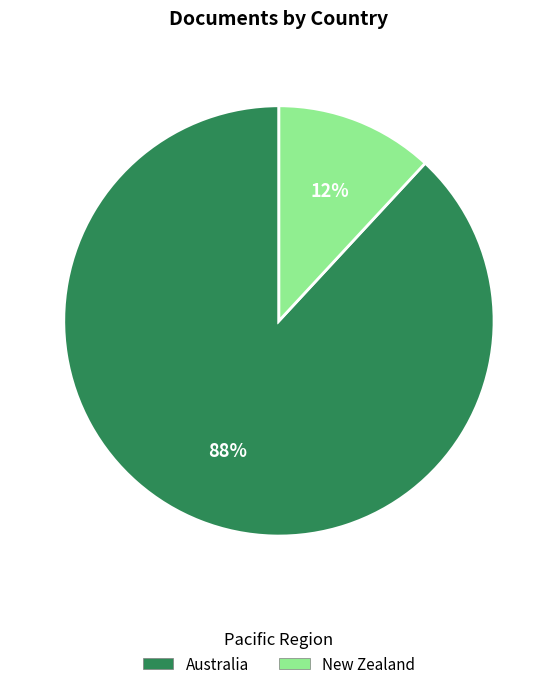

Count the number of slices in the pie.

2